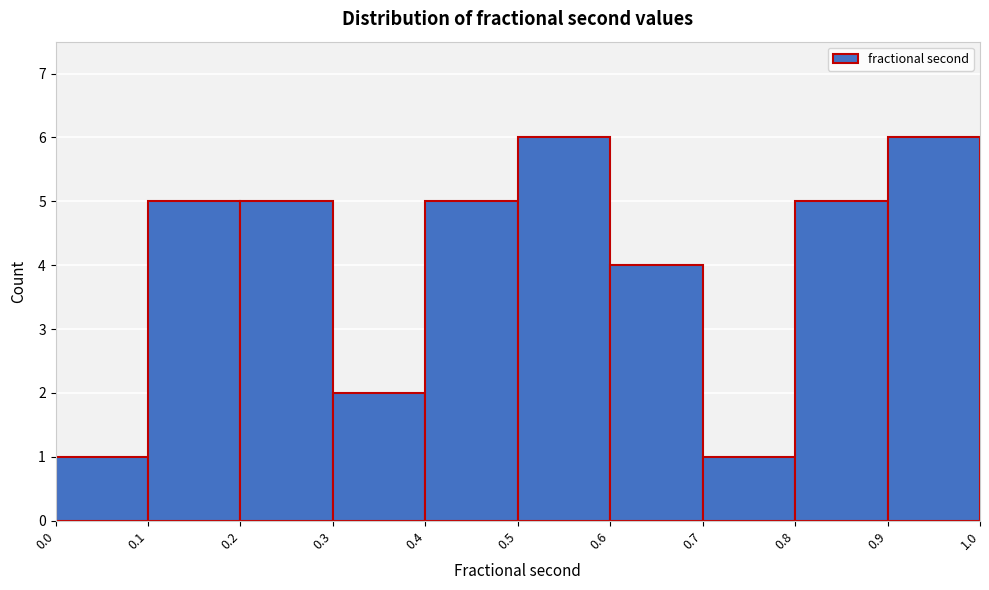

Reading left to right, list every bar in this chart as the range it spans on the x-axis followed by its height. The values are not printed on the chart, so give them approximately, as read against the axis.

0.0 to 0.1: 1
0.1 to 0.2: 5
0.2 to 0.3: 5
0.3 to 0.4: 2
0.4 to 0.5: 5
0.5 to 0.6: 6
0.6 to 0.7: 4
0.7 to 0.8: 1
0.8 to 0.9: 5
0.9 to 1.0: 6